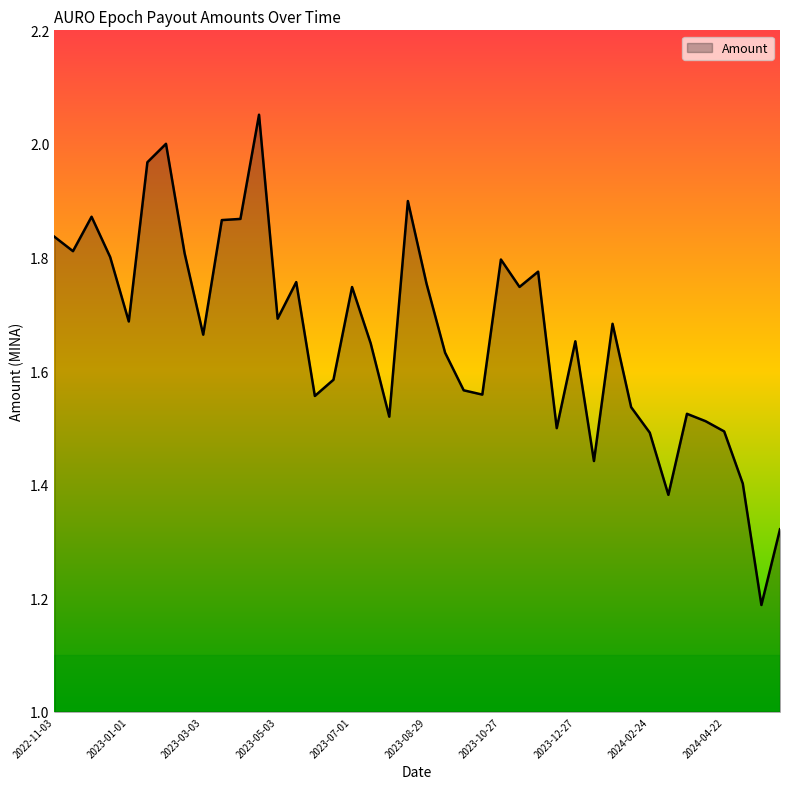

What is the difference between the maximum and minimum values?

0.9